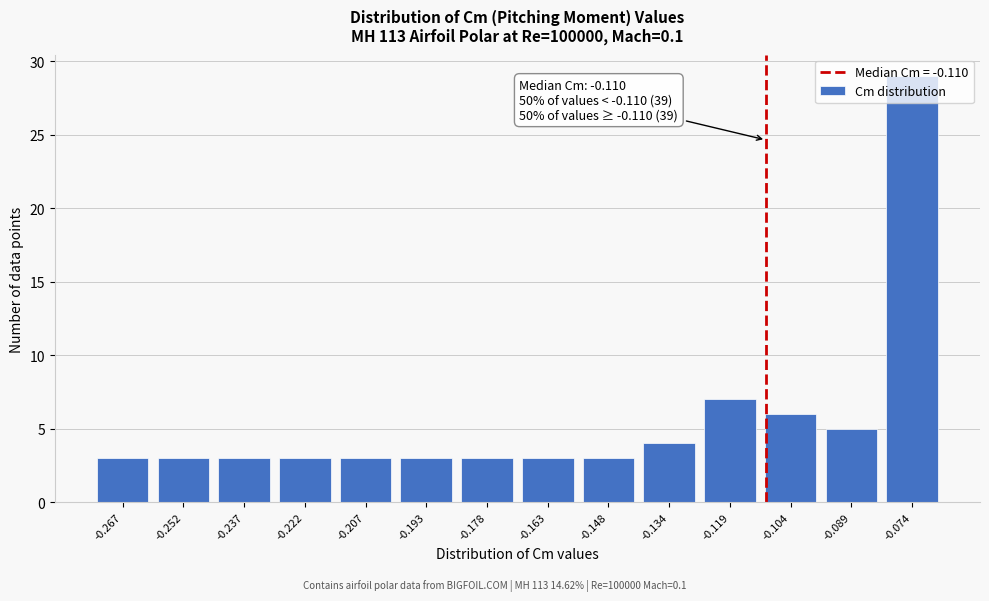

Over which range of the x-axis is the bar tallest?

-0.082 to -0.066